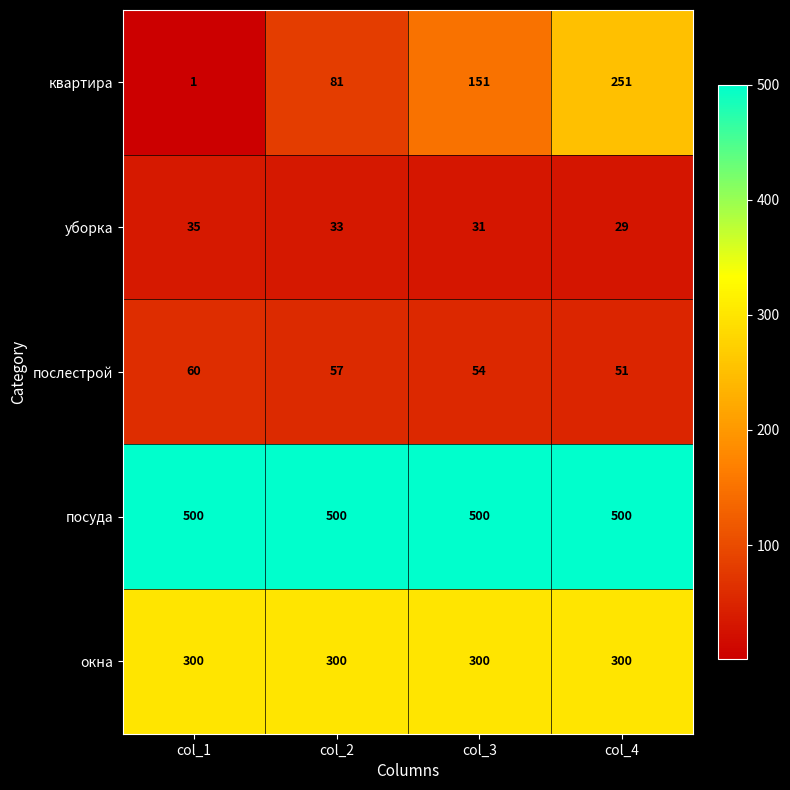

What is the sum of the послестрой values at col_3 and col_4?

105